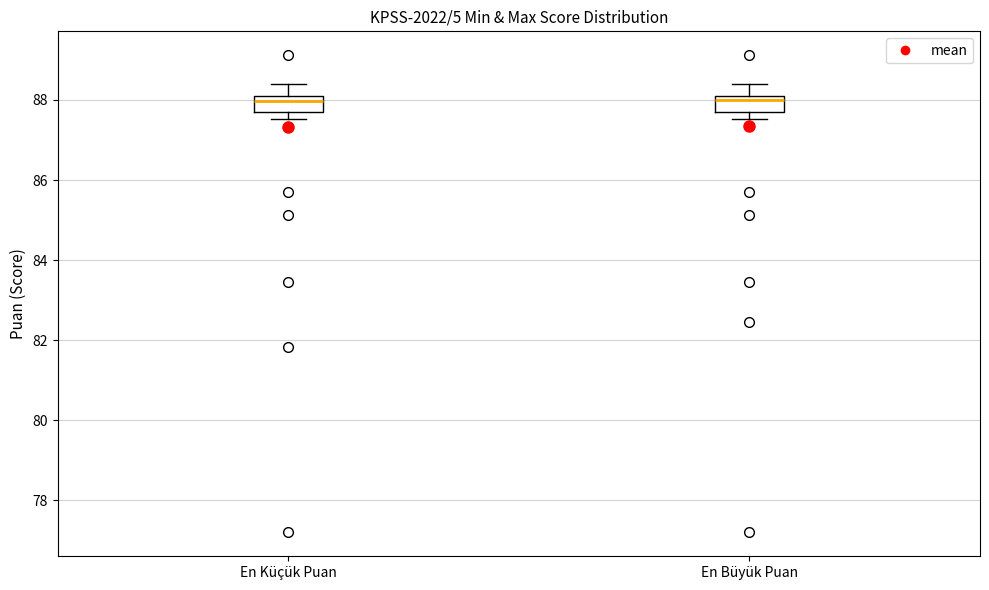

Reading left to right, read every box against the y-axis: the position of its median line, the range the box covers, and the ends of its whiskers. The values are not printed on the chart, so give them approximately, as read against the axis.

En Küçük Puan: median 88.0, box 87.8 to 88.2, whiskers 87.6 to 88.4
En Büyük Puan: median 88.0, box 87.8 to 88.2, whiskers 87.6 to 88.4